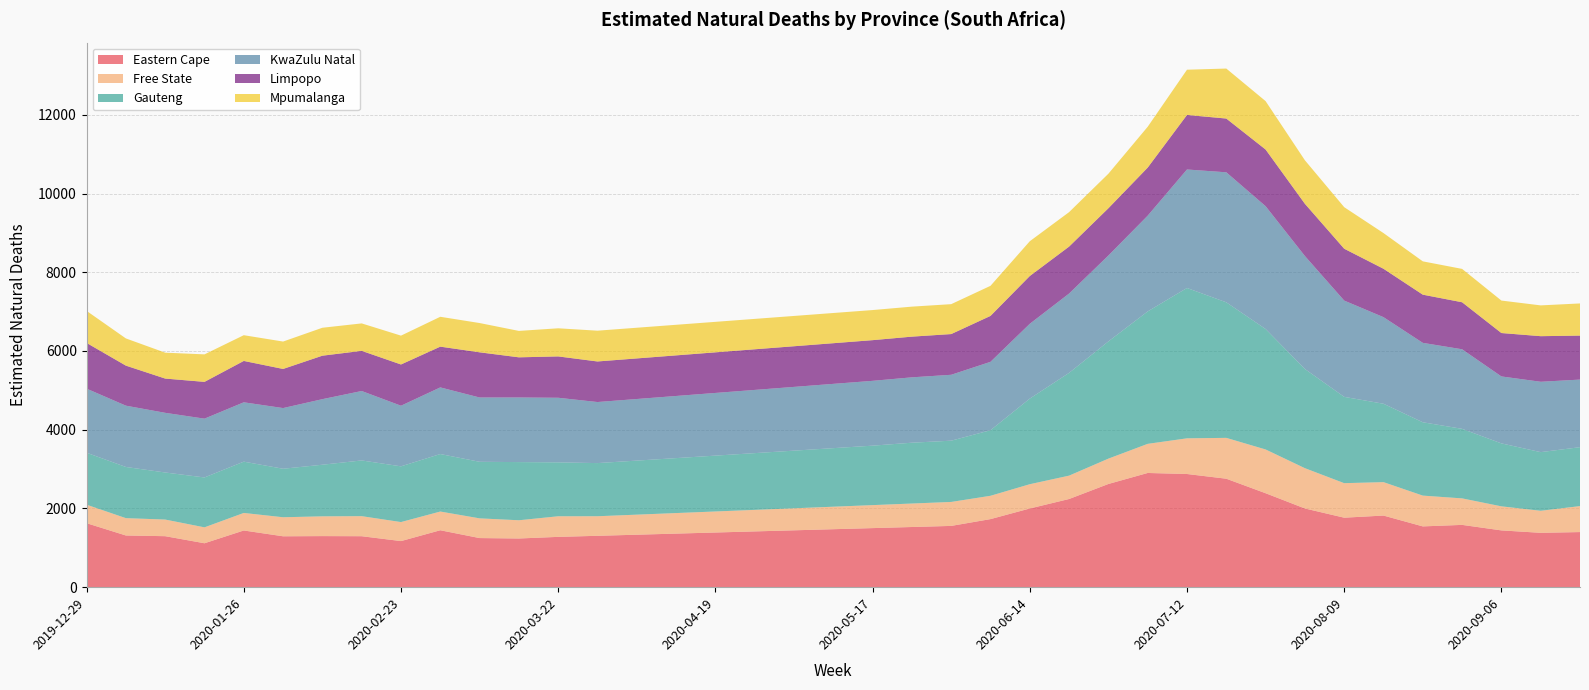

Reading left to right, extract all data points from this chart.

Eastern Cape: 2019-12-29=1625.7	2020-01-05=1313.5	2020-01-12=1295.6	2020-01-19=1115.9	2020-01-26=1440.5	2020-02-02=1293.0	2020-02-09=1297.7	2020-02-16=1295.0	2020-02-23=1171.0	2020-03-01=1446.4	2020-03-08=1247.7	2020-03-15=1237.1	2020-03-22=1278.2	2020-03-29=1305.2	2020-04-05=1333.2	2020-04-12=1361.1	2020-04-19=1389.0	2020-04-26=1417.0	2020-05-03=1444.9	2020-05-10=1472.9	2020-05-17=1500.8	2020-05-24=1528.7	2020-05-31=1556.7	2020-06-07=1729.5	2020-06-14=1999.3	2020-06-21=2240.0	2020-06-28=2621.8	2020-07-05=2901.4	2020-07-12=2875.1	2020-07-19=2755.4	2020-07-26=2386.9	2020-08-02=1999.6	2020-08-09=1765.4	2020-08-16=1819.5	2020-08-23=1544.3	2020-08-30=1582.7	2020-09-06=1442.6	2020-09-13=1381.2	2020-09-20=1400.1
Free State: 2019-12-29=470.1	2020-01-05=440.3	2020-01-12=422.6	2020-01-19=404.3	2020-01-26=445.6	2020-02-02=483.7	2020-02-09=502.2	2020-02-16=509.2	2020-02-23=483.3	2020-03-01=475.4	2020-03-08=500.9	2020-03-15=463.1	2020-03-22=523.3	2020-03-29=497.0	2020-04-05=509.5	2020-04-12=521.9	2020-04-19=534.3	2020-04-26=546.8	2020-05-03=559.2	2020-05-10=571.6	2020-05-17=584.0	2020-05-24=596.5	2020-05-31=608.9	2020-06-07=592.3	2020-06-14=616.6	2020-06-21=593.6	2020-06-28=643.7	2020-07-05=739.8	2020-07-12=906.3	2020-07-19=1037.8	2020-07-26=1111.7	2020-08-02=1023.4	2020-08-09=877.1	2020-08-16=849.1	2020-08-23=782.1	2020-08-30=673.3	2020-09-06=611.3	2020-09-13=559.8	2020-09-20=659.8
Gauteng: 2019-12-29=1319.9	2020-01-05=1299.9	2020-01-12=1195.4	2020-01-19=1267.3	2020-01-26=1302.8	2020-02-02=1231.9	2020-02-09=1311.0	2020-02-16=1415.5	2020-02-23=1415.8	2020-03-01=1460.5	2020-03-08=1436.7	2020-03-15=1477.6	2020-03-22=1369.4	2020-03-29=1350.1	2020-04-05=1373.0	2020-04-12=1395.8	2020-04-19=1418.7	2020-04-26=1441.6	2020-05-03=1464.5	2020-05-10=1487.4	2020-05-17=1510.3	2020-05-24=1545.1	2020-05-31=1556.1	2020-06-07=1665.5	2020-06-14=2175.0	2020-06-21=2610.8	2020-06-28=2977.9	2020-07-05=3364.0	2020-07-12=3819.0	2020-07-19=3443.3	2020-07-26=3059.8	2020-08-02=2519.5	2020-08-09=2192.3	2020-08-16=1991.2	2020-08-23=1862.8	2020-08-30=1766.5	2020-09-06=1599.0	2020-09-13=1489.7	2020-09-20=1496.8
KwaZulu Natal: 2019-12-29=1627.8	2020-01-05=1557.2	2020-01-12=1515.6	2020-01-19=1493.5	2020-01-26=1507.6	2020-02-02=1541.4	2020-02-09=1665.3	2020-02-16=1763.9	2020-02-23=1539.5	2020-03-01=1692.6	2020-03-08=1633.3	2020-03-15=1641.3	2020-03-22=1640.8	2020-03-29=1550.9	2020-04-05=1564.6	2020-04-12=1578.3	2020-04-19=1591.9	2020-04-26=1605.6	2020-05-03=1619.3	2020-05-10=1632.9	2020-05-17=1646.6	2020-05-24=1660.3	2020-05-31=1673.9	2020-06-07=1736.9	2020-06-14=1899.7	2020-06-21=2014.8	2020-06-28=2181.7	2020-07-05=2432.1	2020-07-12=3010.1	2020-07-19=3302.3	2020-07-26=3119.8	2020-08-02=2869.9	2020-08-09=2445.6	2020-08-16=2199.5	2020-08-23=2017.2	2020-08-30=2021.0	2020-09-06=1700.6	2020-09-13=1787.5	2020-09-20=1716.7
Limpopo: 2019-12-29=1161.5	2020-01-05=1017.1	2020-01-12=870.1	2020-01-19=934.3	2020-01-26=1050.7	2020-02-02=993.4	2020-02-09=1104.2	2020-02-16=1019.7	2020-02-23=1047.6	2020-03-01=1035.4	2020-03-08=1147.8	2020-03-15=1019.8	2020-03-22=1050.3	2020-03-29=1030.4	2020-04-05=1030.8	2020-04-12=1031.3	2020-04-19=1031.7	2020-04-26=1032.1	2020-05-03=1032.5	2020-05-10=1032.9	2020-05-17=1033.3	2020-05-24=1033.8	2020-05-31=1034.2	2020-06-07=1166.7	2020-06-14=1213.7	2020-06-21=1192.6	2020-06-28=1200.6	2020-07-05=1220.9	2020-07-12=1385.0	2020-07-19=1365.7	2020-07-26=1439.5	2020-08-02=1326.5	2020-08-09=1317.2	2020-08-16=1229.4	2020-08-23=1224.2	2020-08-30=1194.4	2020-09-06=1102.6	2020-09-13=1158.0	2020-09-20=1117.5
Mpumalanga: 2019-12-29=813.7	2020-01-05=691.0	2020-01-12=657.9	2020-01-19=698.8	2020-01-26=653.8	2020-02-02=696.0	2020-02-09=709.6	2020-02-16=697.4	2020-02-23=732.7	2020-03-01=758.5	2020-03-08=743.6	2020-03-15=671.1	2020-03-22=714.3	2020-03-29=782.0	2020-04-05=779.5	2020-04-12=777.0	2020-04-19=774.6	2020-04-26=772.1	2020-05-03=769.6	2020-05-10=767.1	2020-05-17=764.7	2020-05-24=762.2	2020-05-31=759.7	2020-06-07=764.0	2020-06-14=883.6	2020-06-21=875.3	2020-06-28=877.2	2020-07-05=1037.6	2020-07-12=1149.3	2020-07-19=1269.9	2020-07-26=1229.5	2020-08-02=1105.5	2020-08-09=1055.6	2020-08-16=906.5	2020-08-23=846.2	2020-08-30=847.2	2020-09-06=824.8	2020-09-13=782.1	2020-09-20=816.9